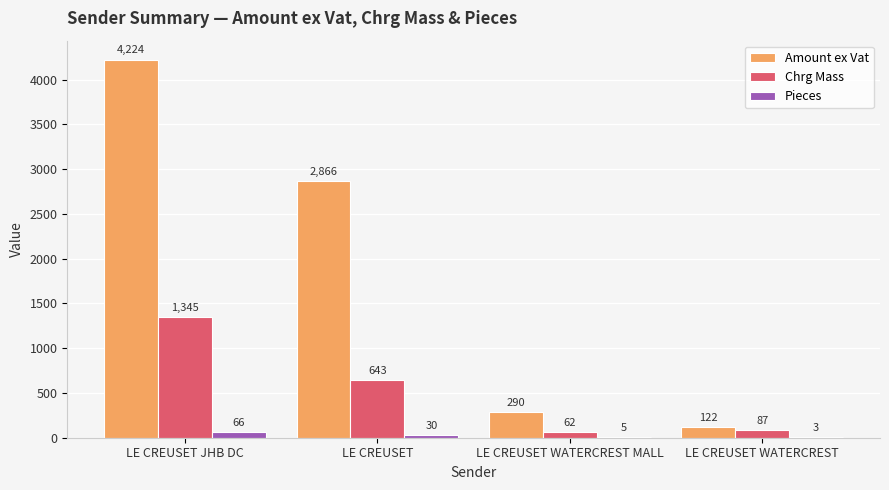

At which category is the sum across all series the highest?

LE CREUSET JHB DC